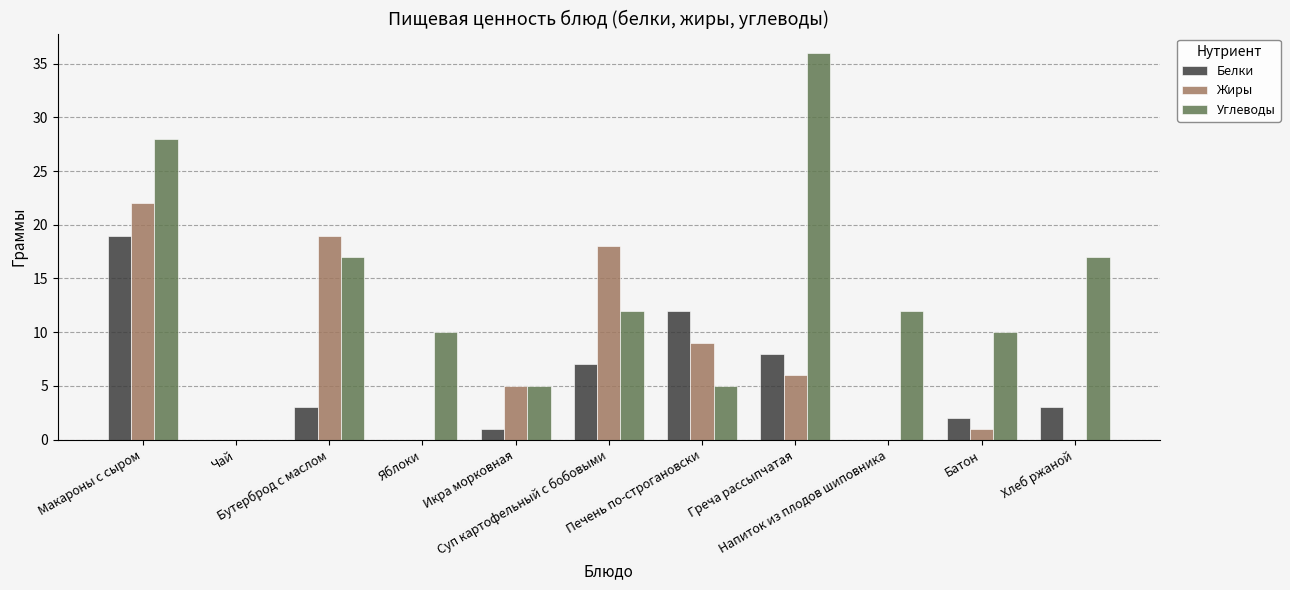

What is the sum of all Углеводы values?

152